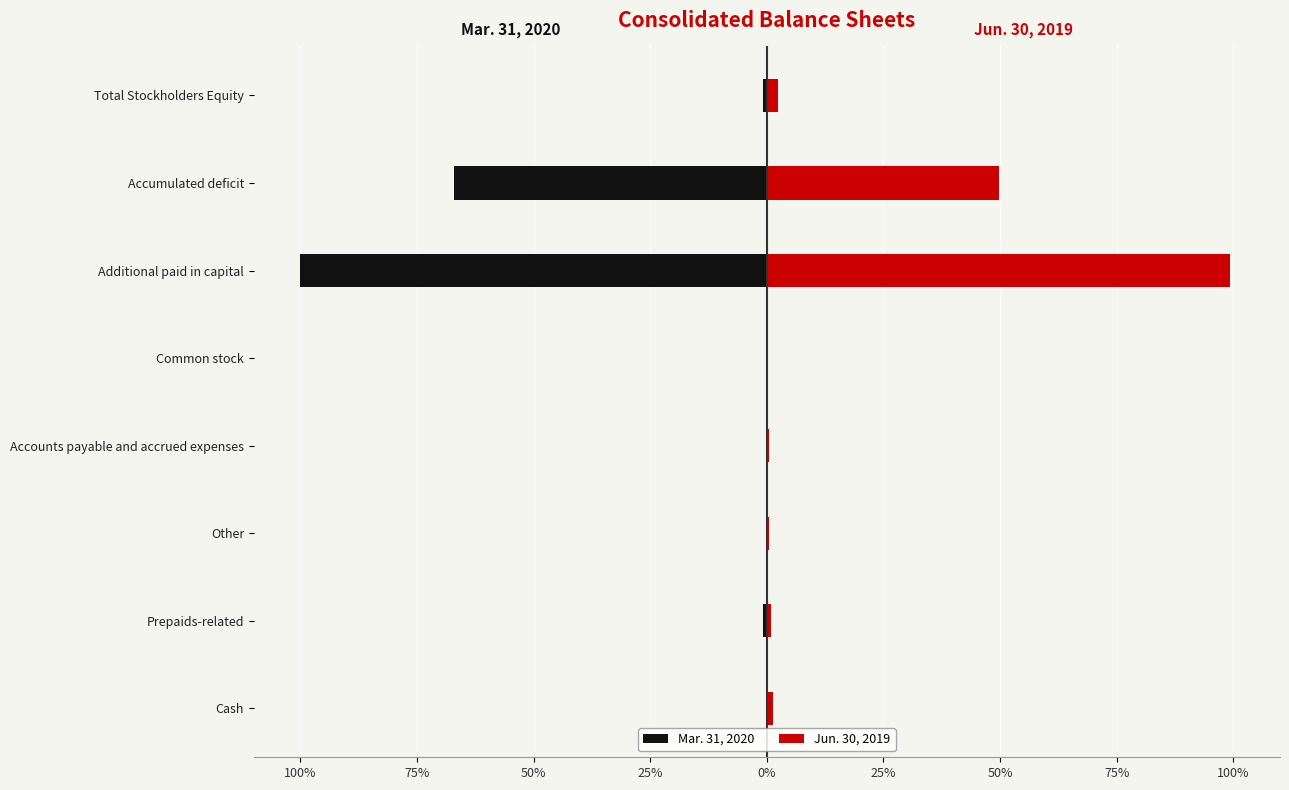

What is the difference between the maximum and second lowest values in the Jun. 30, 2019 series?

98.9